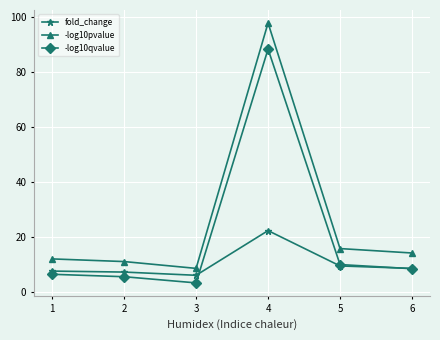

Which label corresponds to the smallest value in the chart?

3